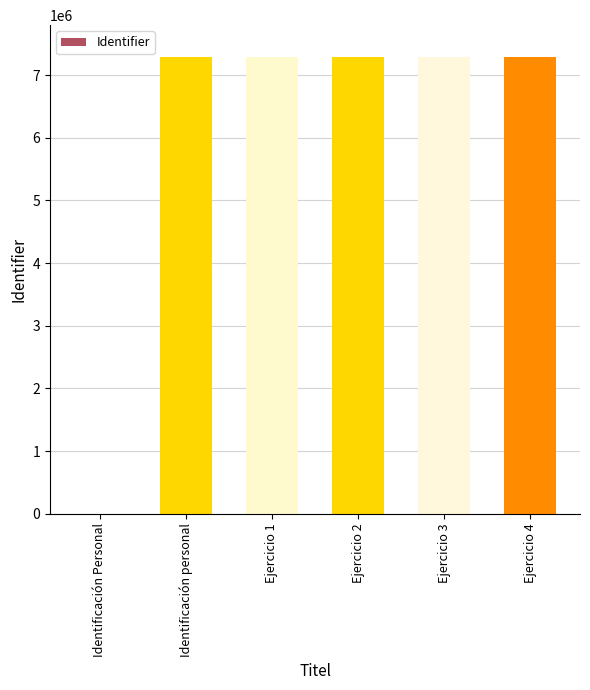

Are the bars grouped side by side (vs. stacked)?

No